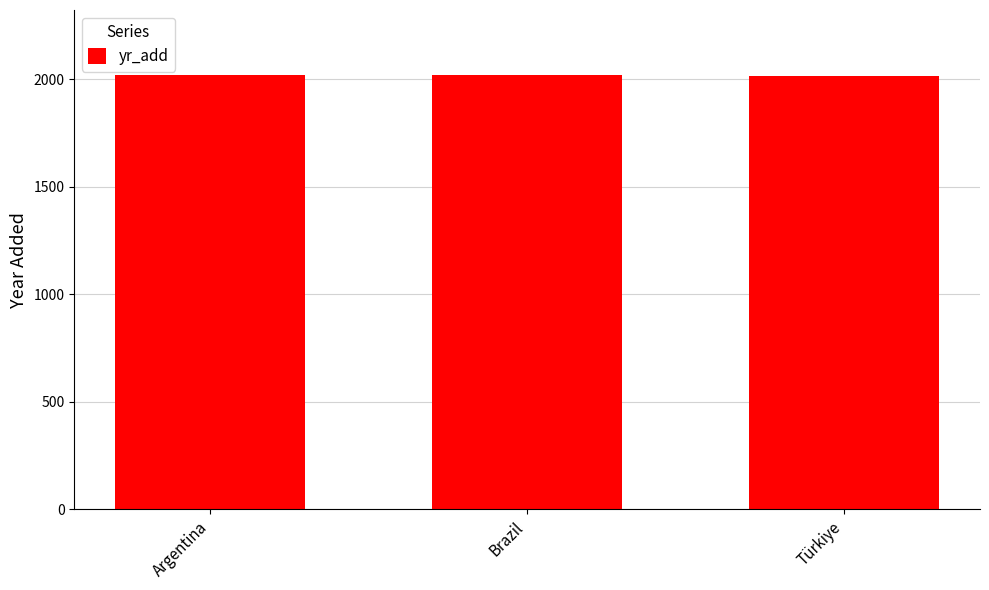

What is the sum of all values?

6053